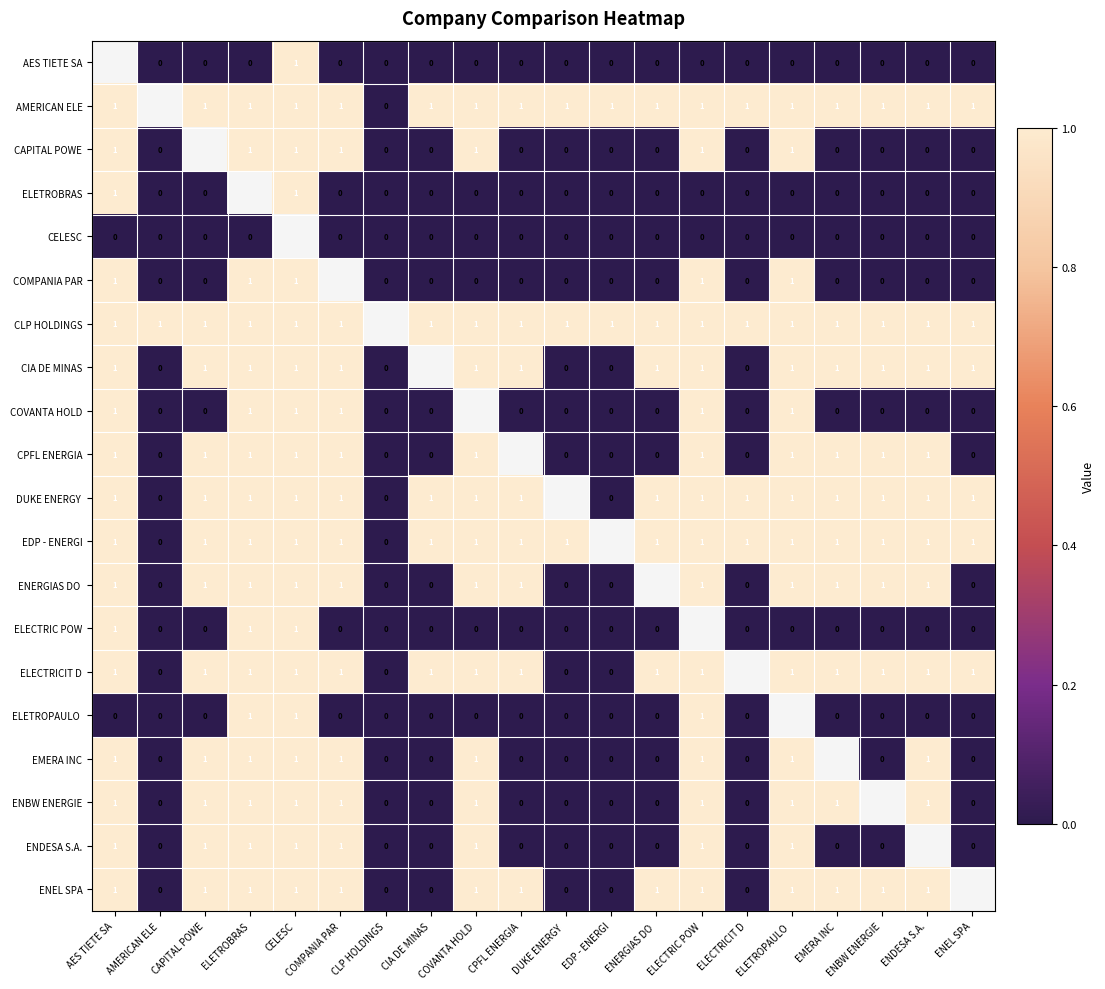

The value of ENBW ENERGIE at COMPANIA PAR is 1. True or false?

True